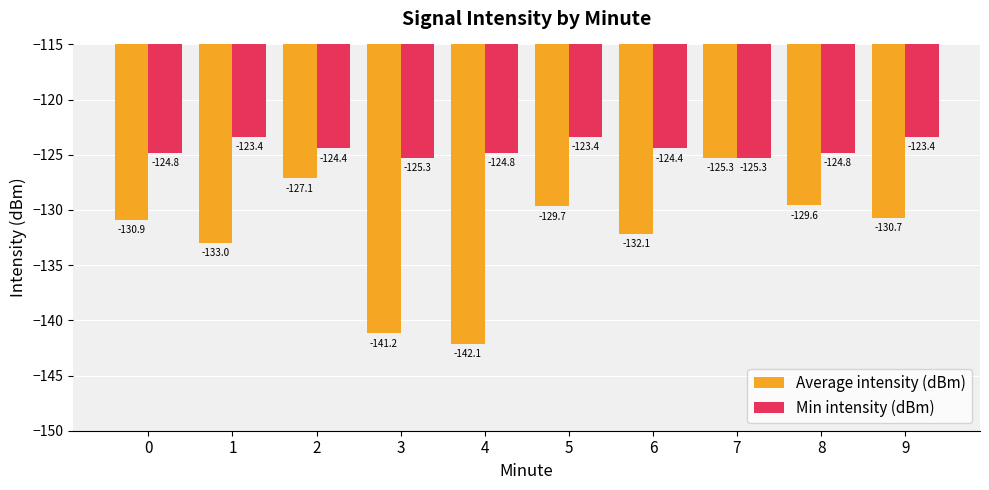

Which series has the largest range (max minus min)?

Average intensity (dBm)